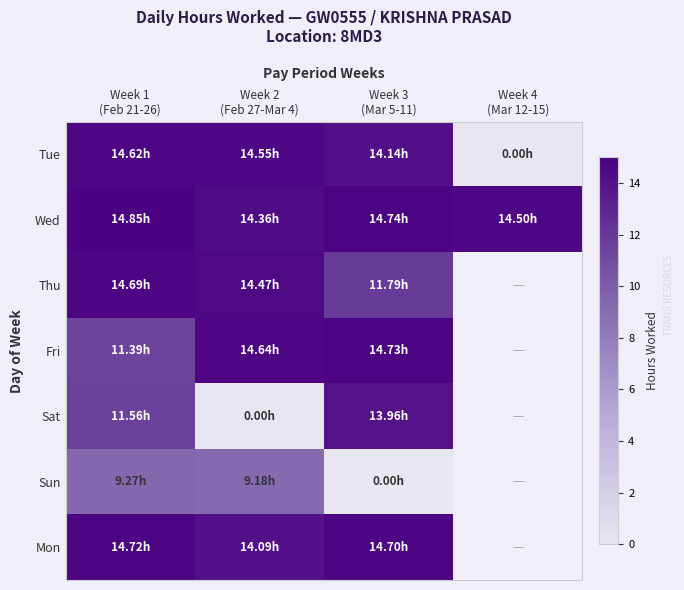

What value does the Tue series have at Week 2 (Feb 27-Mar 4)?

14.6